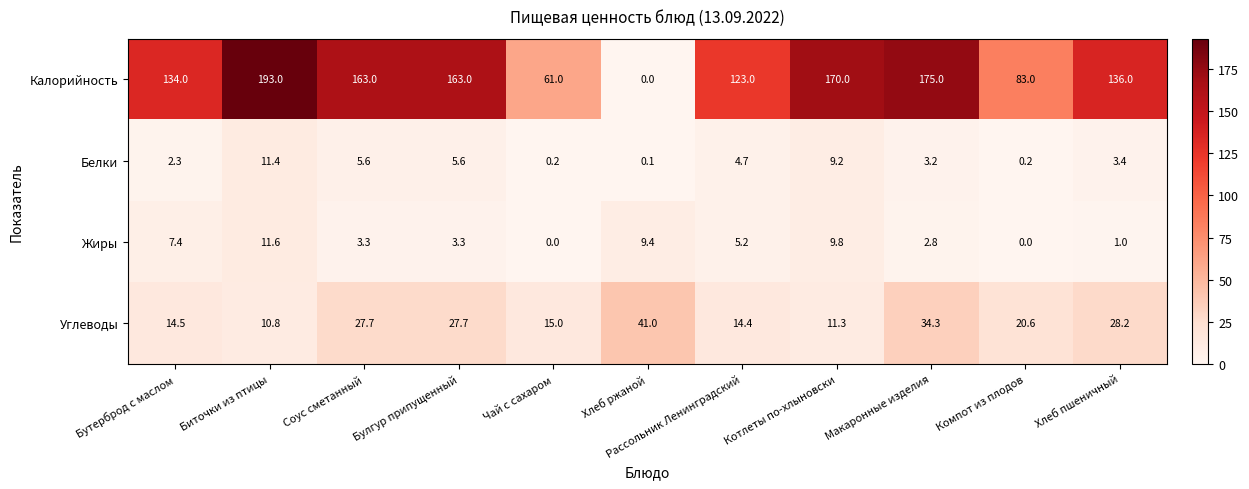

Count the number of categories in the chart.

11